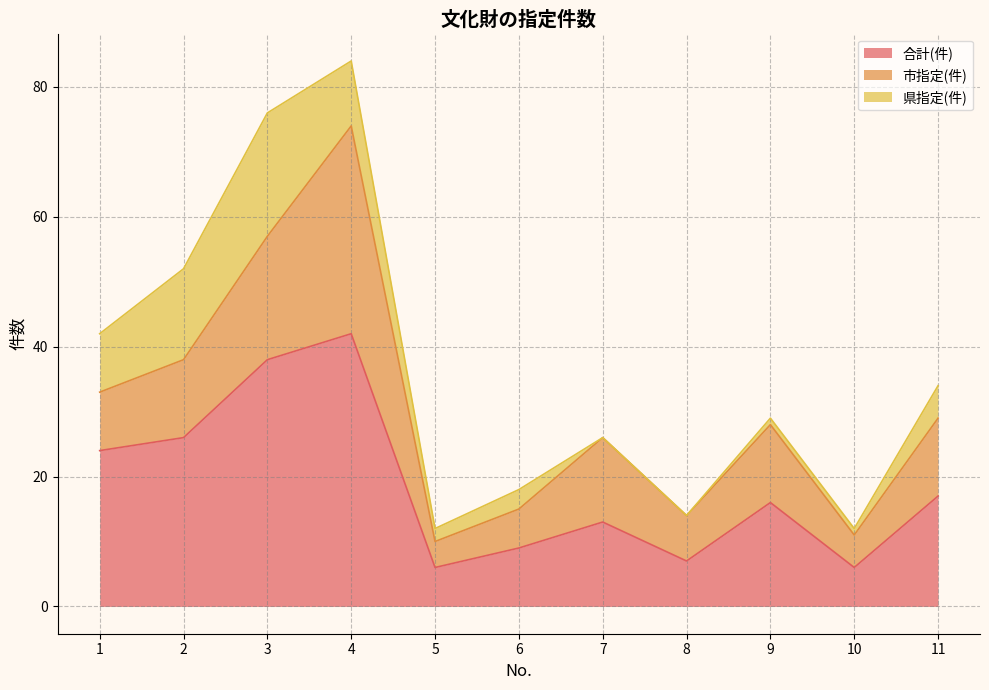

Rank the categories by 県指定(件) value from highest to lowest.

3, 2, 4, 1, 11, 6, 5, 9, 10, 7, 8